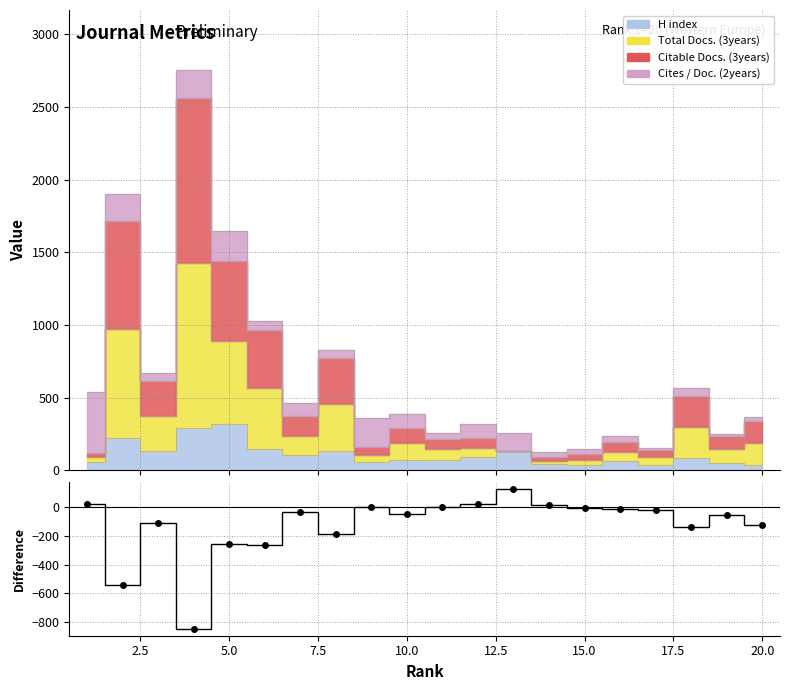

How many data points are above -33?

9